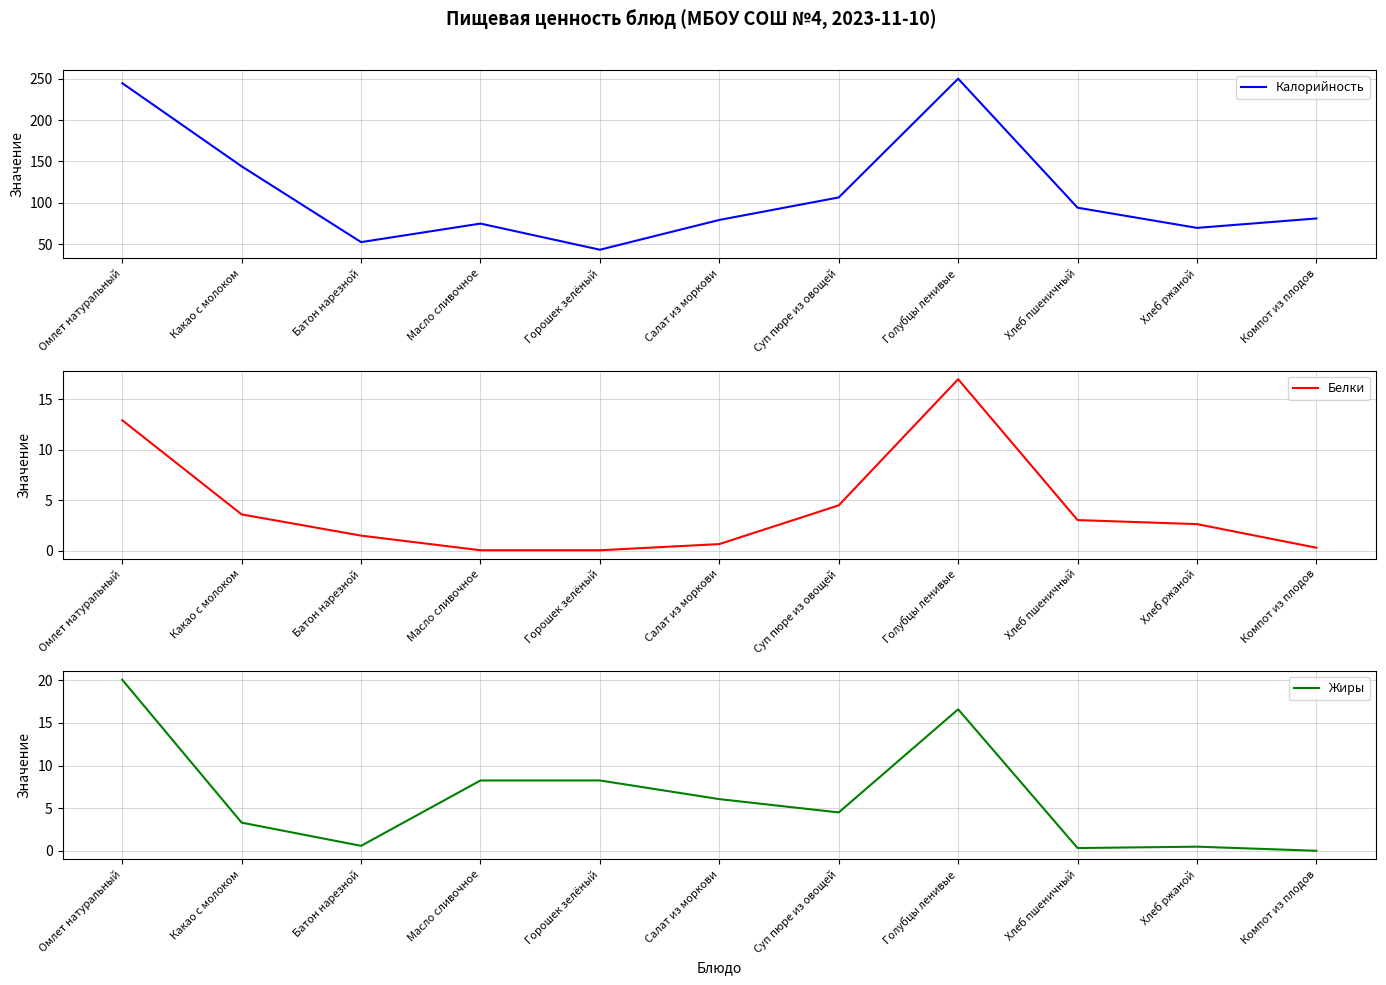

Reading left to right, extract all data points from this chart.

Калорийность: 244.6	144.0	52.4	74.8	43.2	79.2	106.4	250.0	94.0	69.6	81.0
Белки: 12.9	3.6	1.5	0.1	0.1	0.7	4.5	17.0	3.0	2.6	0.3
Жиры: 20.1	3.3	0.6	8.2	8.2	6.1	4.5	16.6	0.3	0.5	0.0